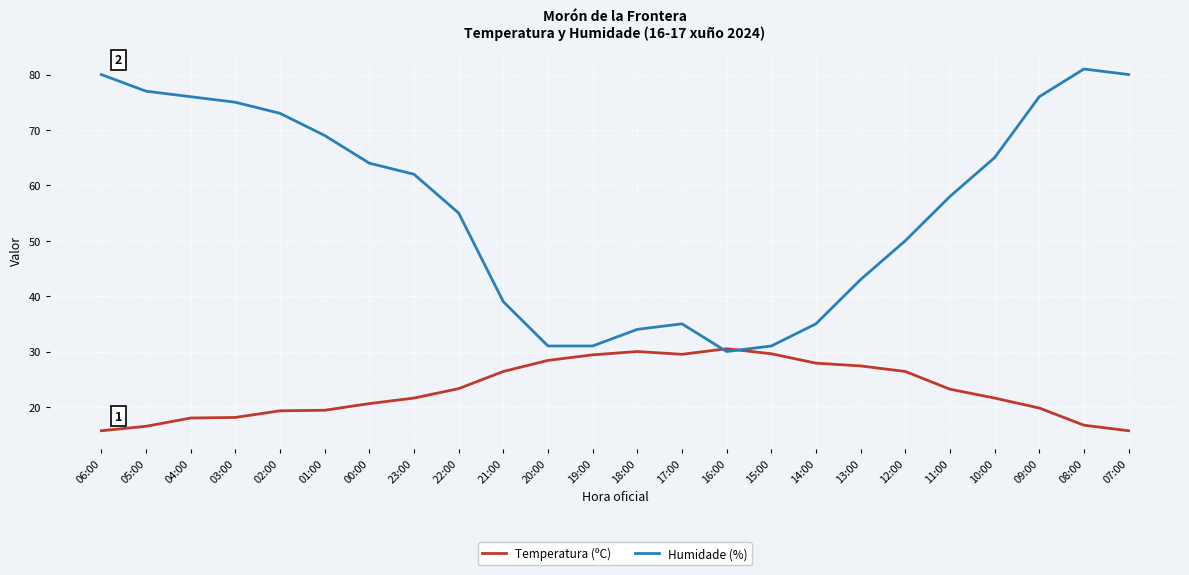

Is it true that Temperatura (ºC) equals 30.5 at 16:00?

True